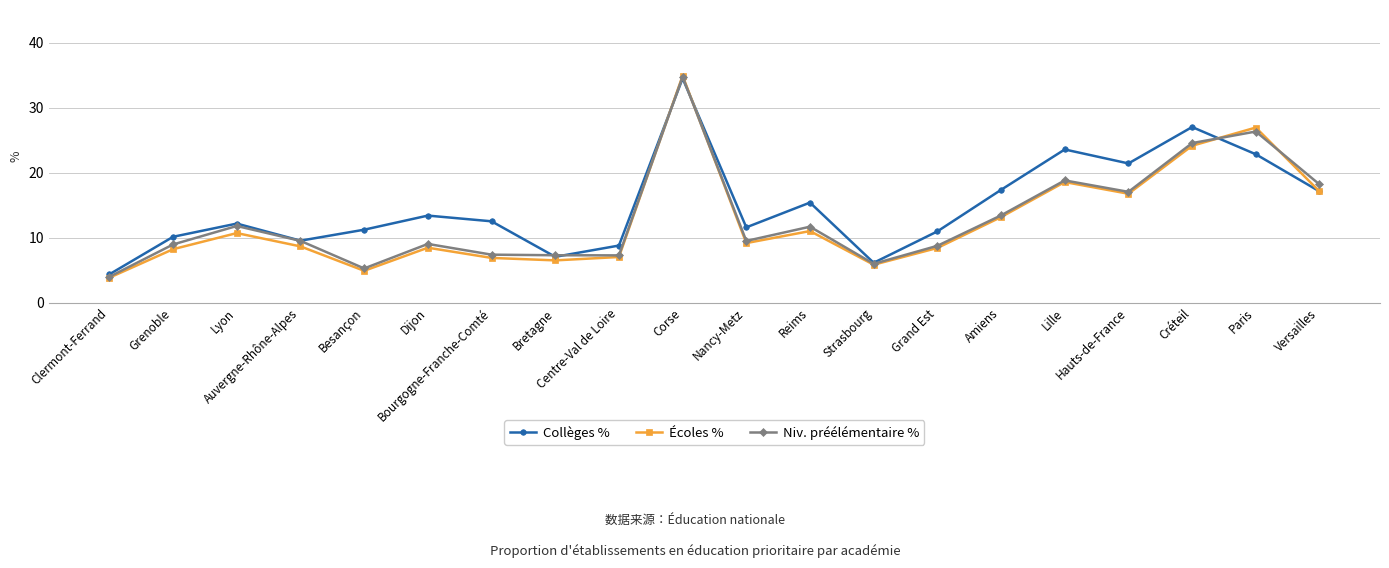

What is the sum of the Écoles % values at Reims and Hauts-de-France?

27.7